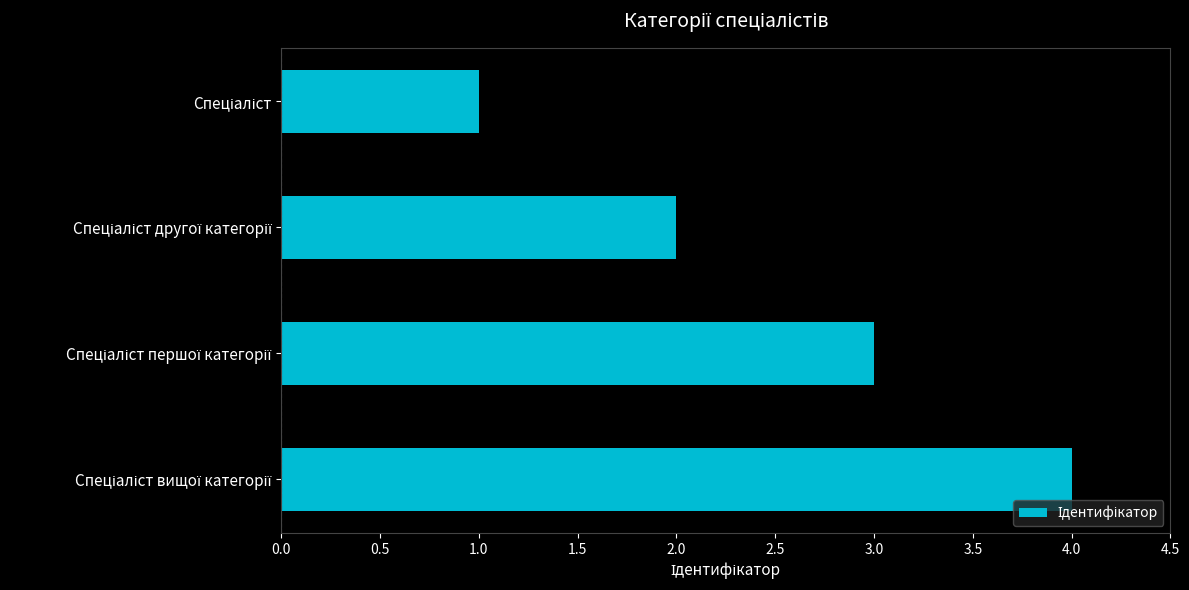

Count the number of data series in this chart.

1